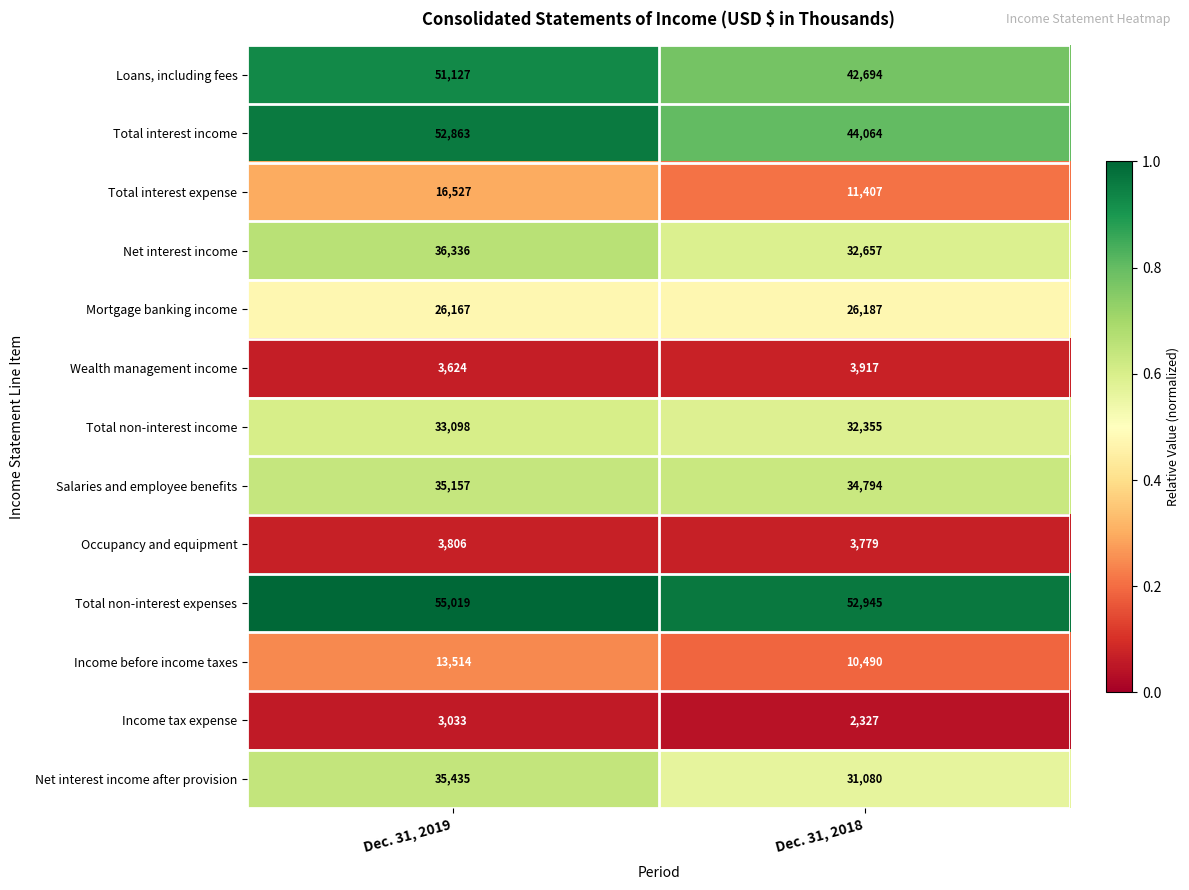

Rank the series at Dec. 31, 2018 from highest to lowest value.

Total non-interest expenses, Total interest income, Loans, including fees, Salaries and employee benefits, Net interest income, Total non-interest income, Net interest income after provision, Mortgage banking income, Total interest expense, Income before income taxes, Wealth management income, Occupancy and equipment, Income tax expense